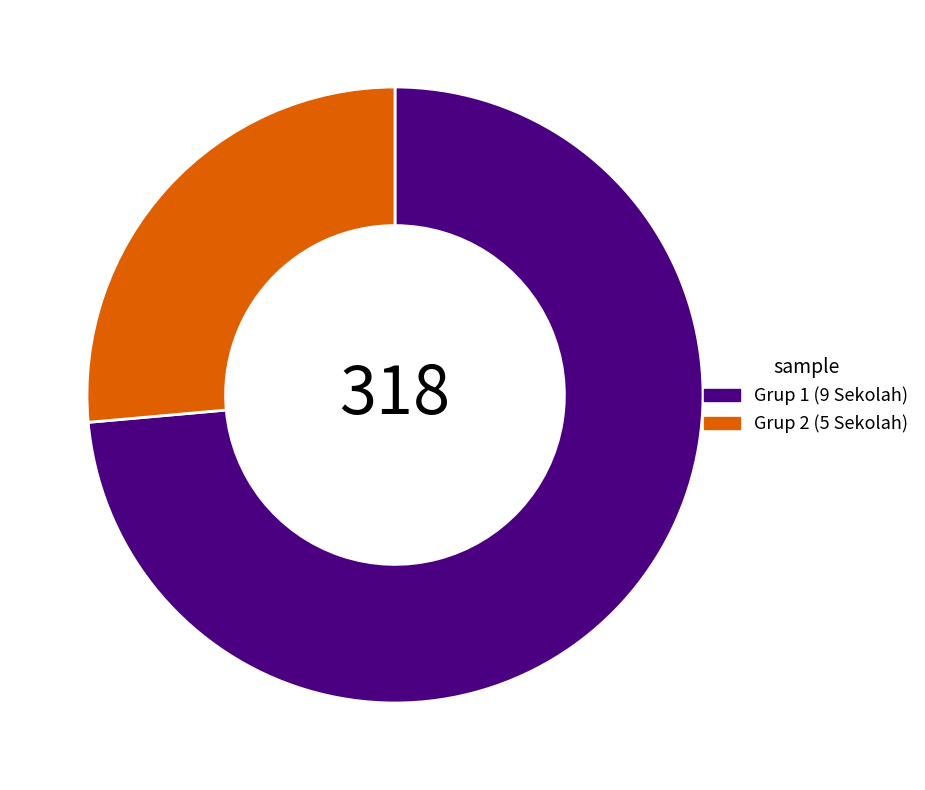

Is there any slice that represents more than half of the pie?

Yes